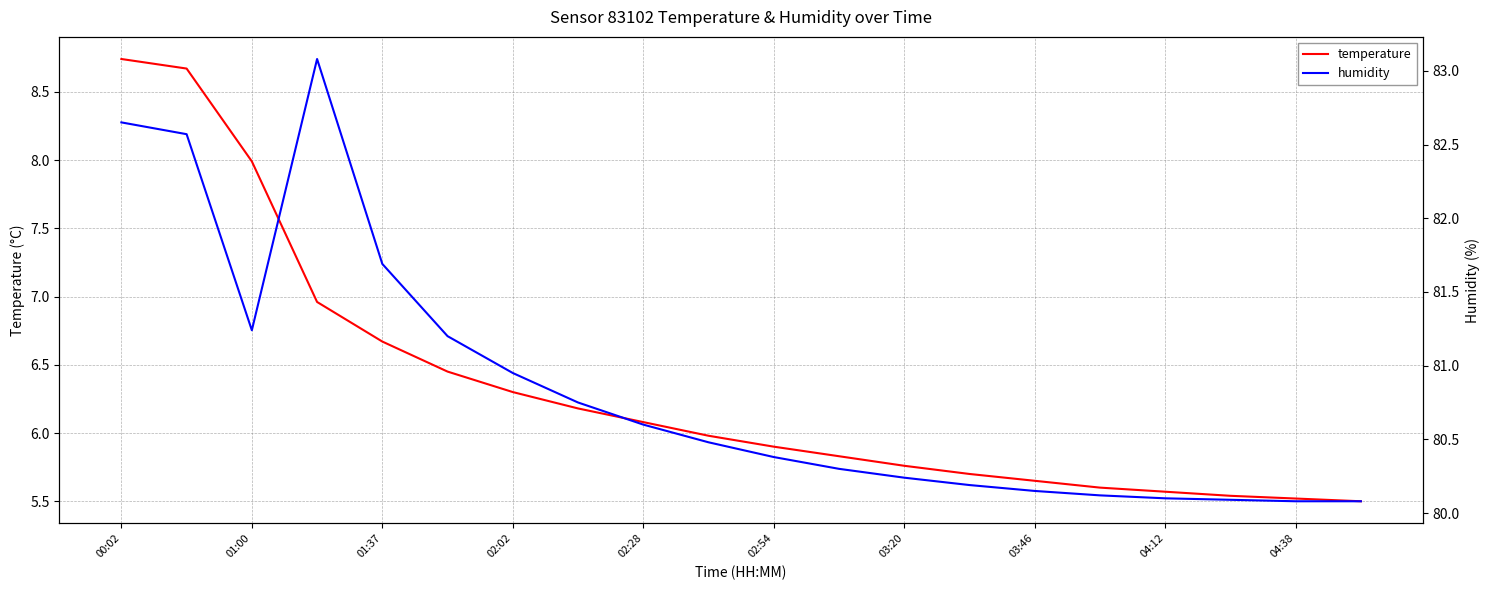

Reading left to right, what are all the values shown in this chart?

temperature: 8.7	8.7	8.0	7.0	6.7	6.5	6.3	6.2	6.1	6.0	5.9	5.8	5.8	5.7	5.7	5.6	5.6	5.5	5.5	5.5
humidity: 82.7	82.6	81.2	83.1	81.7	81.2	81.0	80.8	80.6	80.5	80.4	80.3	80.2	80.2	80.2	80.1	80.1	80.1	80.1	80.1